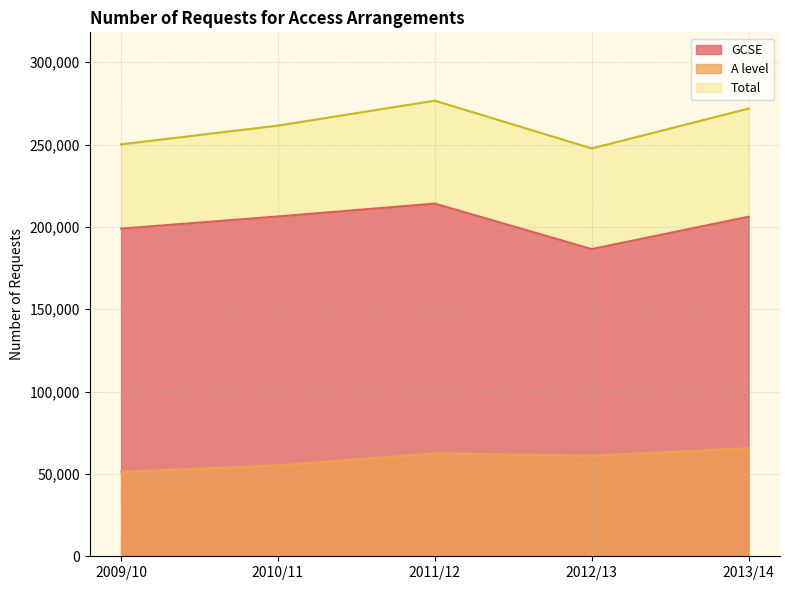

True or false: Total and A level intersect in this chart.

False